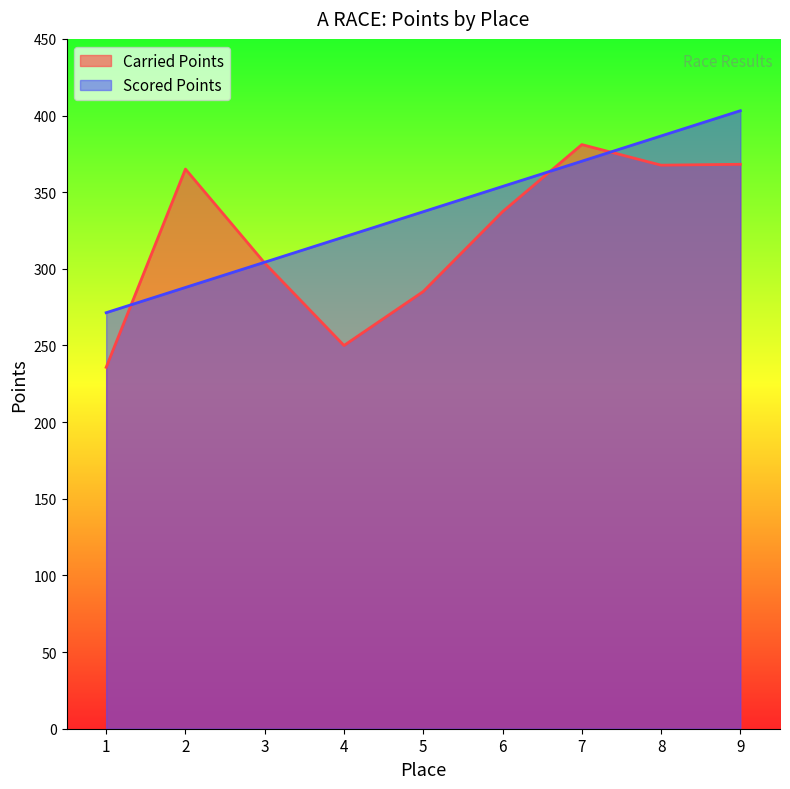

How many lines are shown in the chart?

2